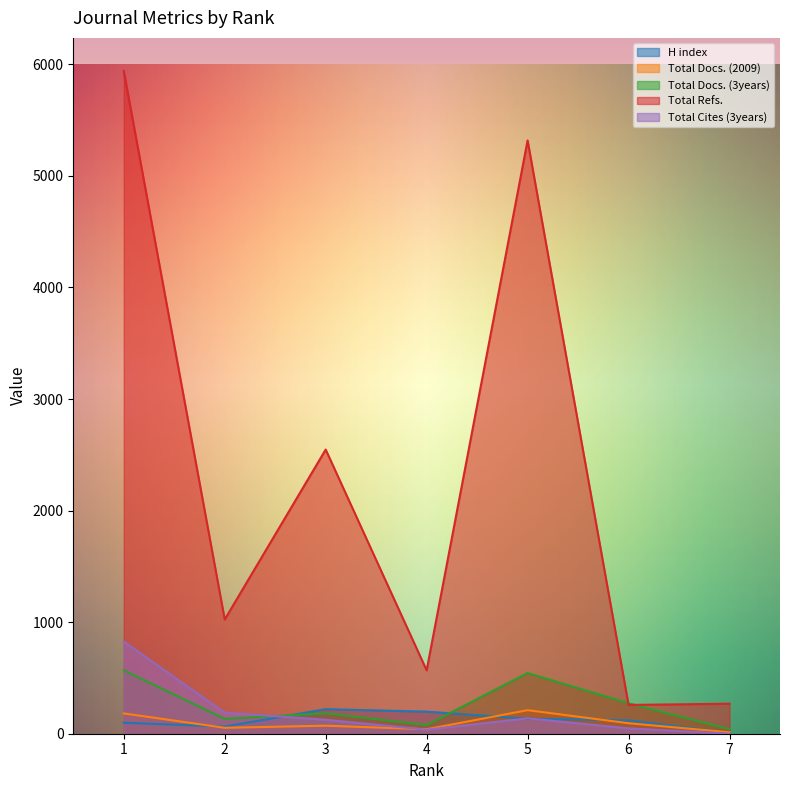

What is the maximum value shown in the chart?

5940